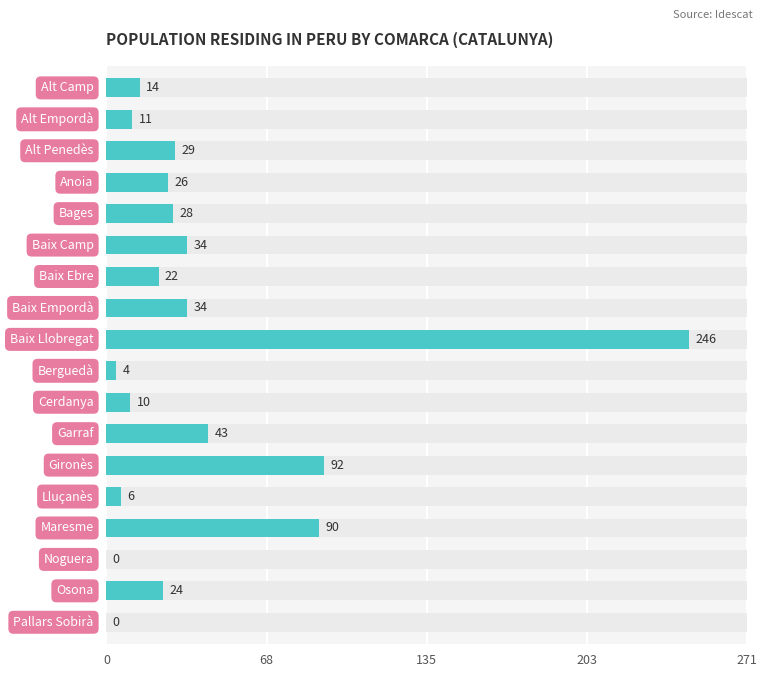

What is the difference between the maximum and second lowest values?

246